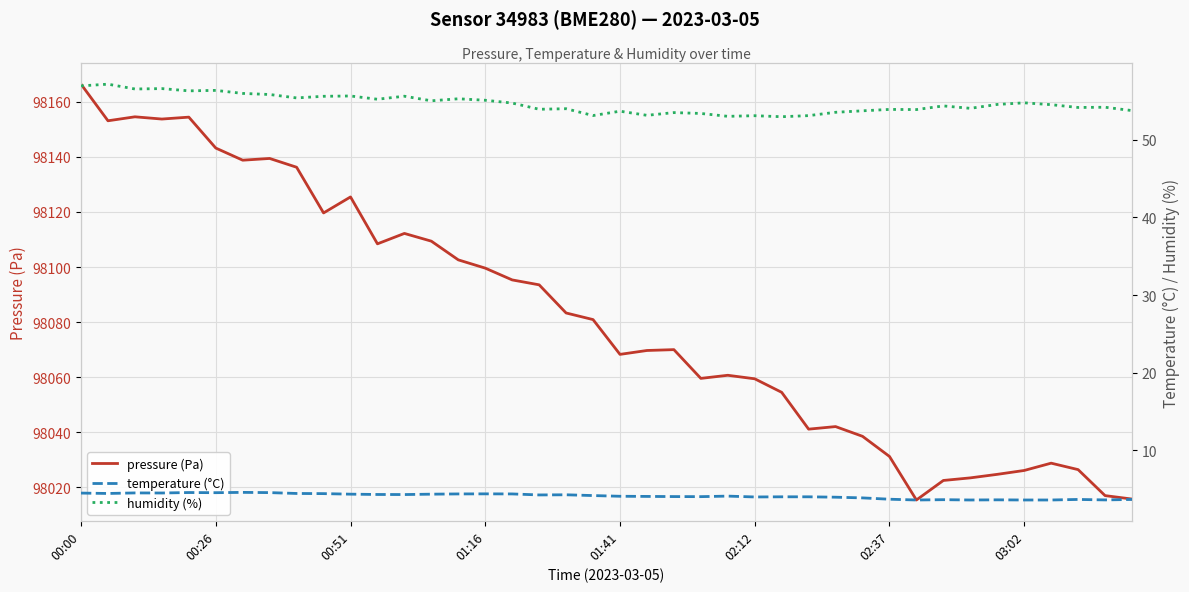

The pressure (Pa) series shows 98022.5 at 32. True or false?

True